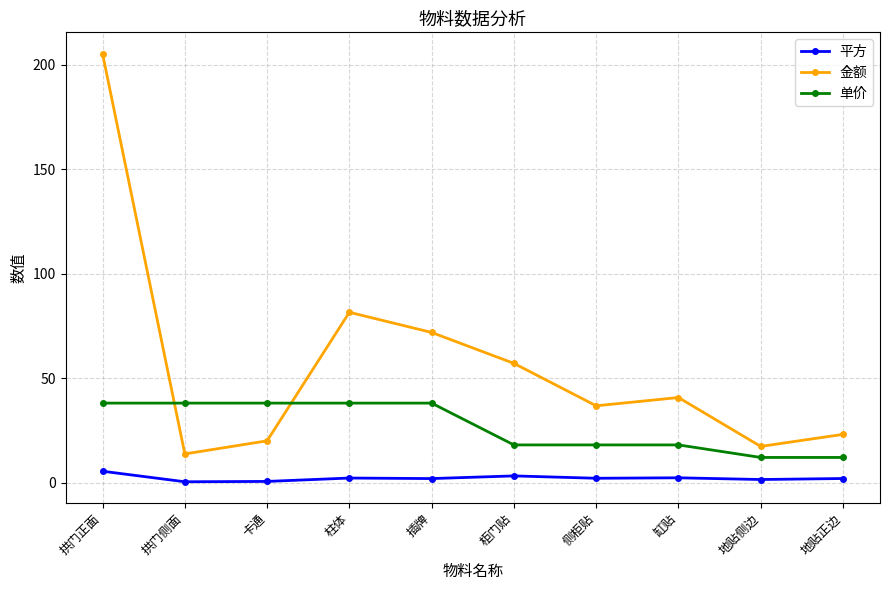

Does the chart have visible grid lines?

Yes